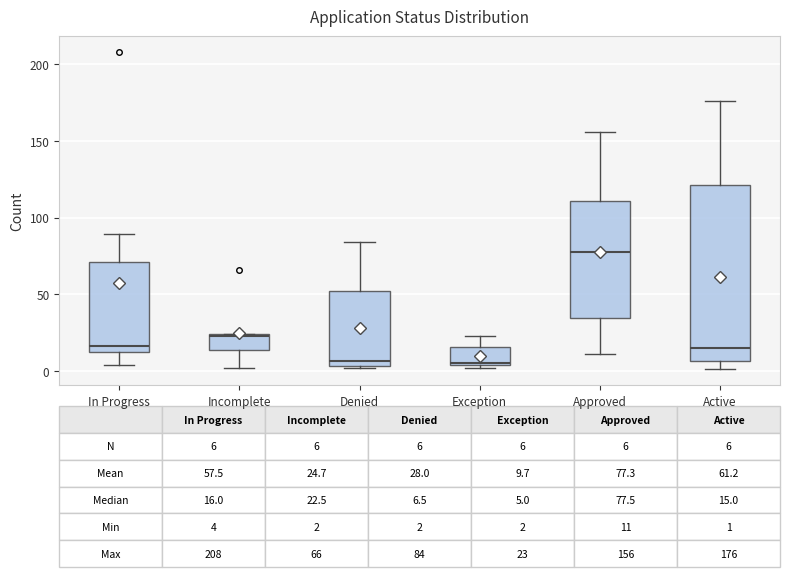

Which box's median line is the highest?

Approved